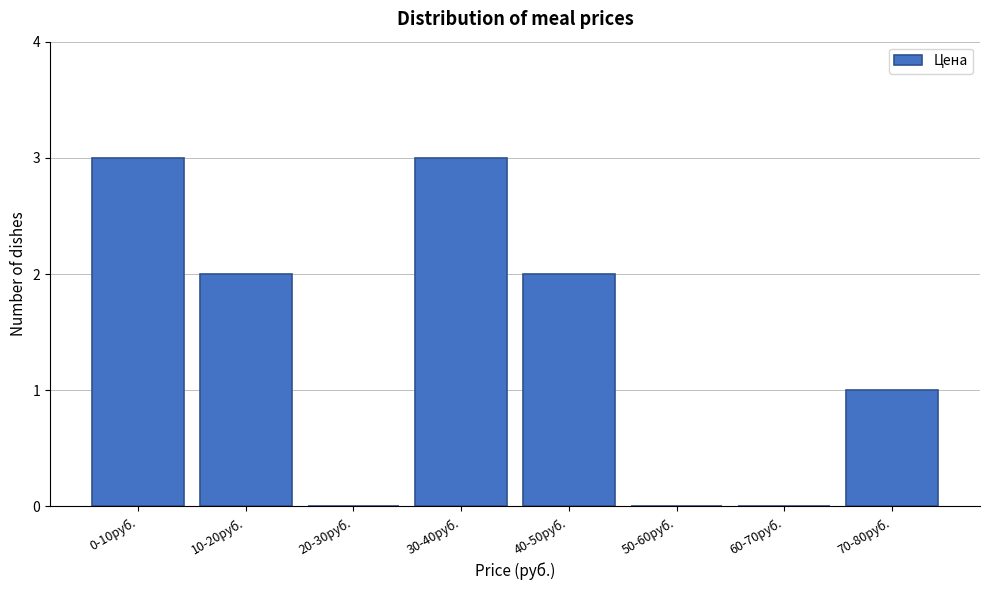

Reading right to left, transcribe all the data shown in this chart.

70-80руб.=1	60-70руб.=0	50-60руб.=0	40-50руб.=2	30-40руб.=3	20-30руб.=0	10-20руб.=2	0-10руб.=3